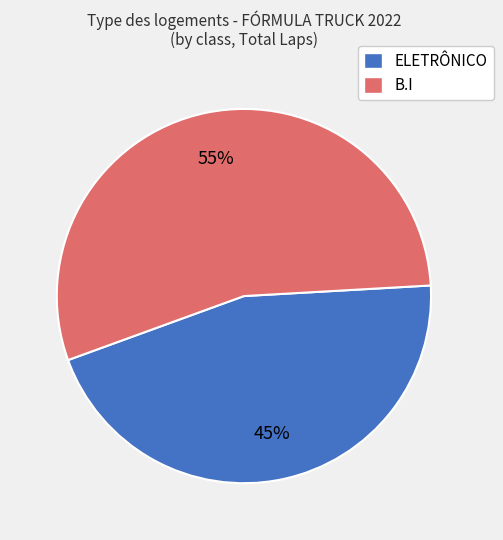

To the nearest percent, what is the average slice percentage?

50%